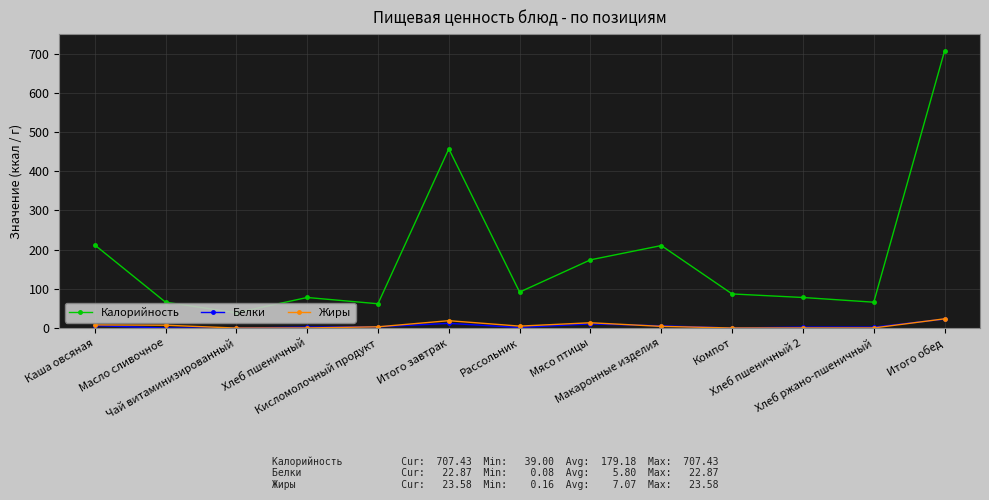

Is the value of Калорийность at Хлеб пшеничный 2 greater than the value of Белки at Макаронные изделия?

Yes